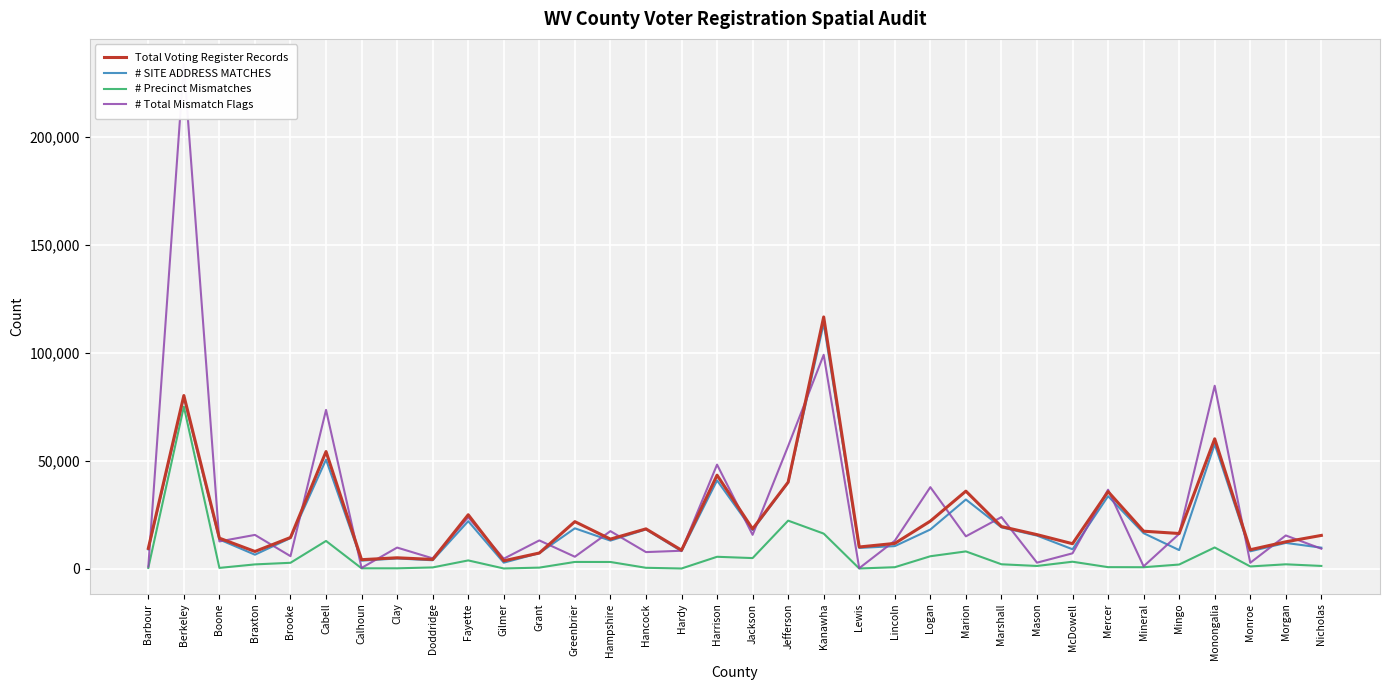

What is the label of the 34th point from the left?

Nicholas